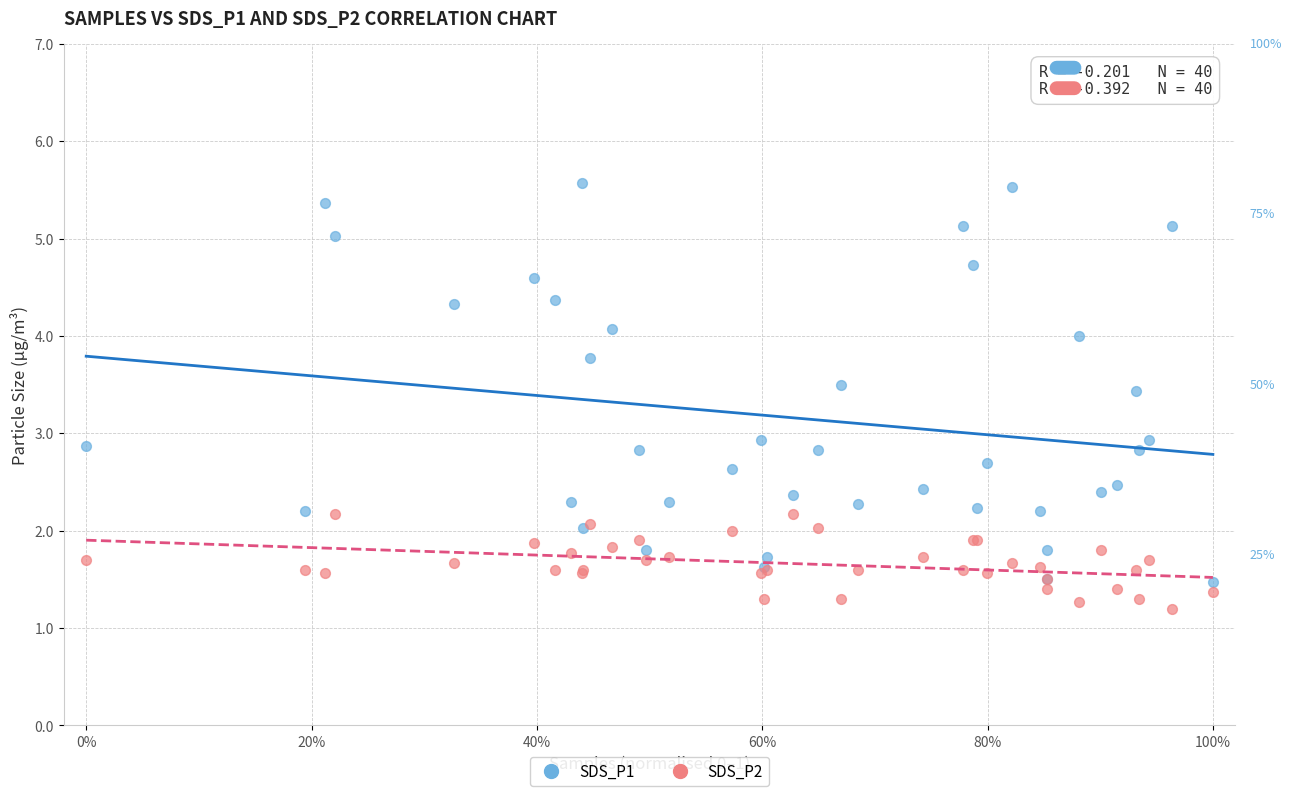

What are all the series names shown in the legend?

SDS_P1, SDS_P2